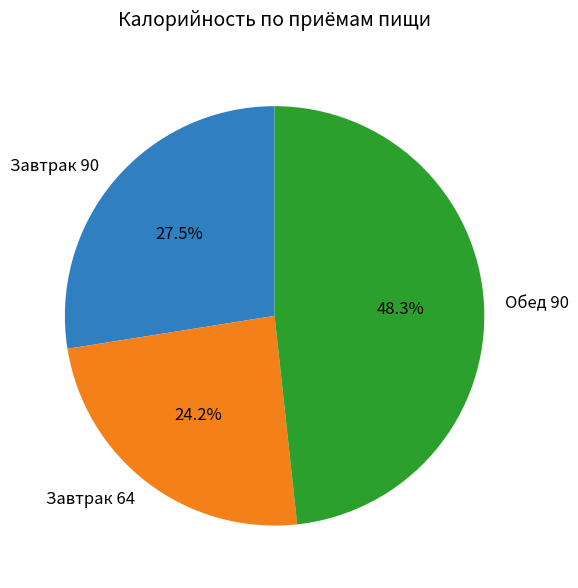

Combined, what portion of the pie is Обед 90 and Завтрак 64?

72.5%